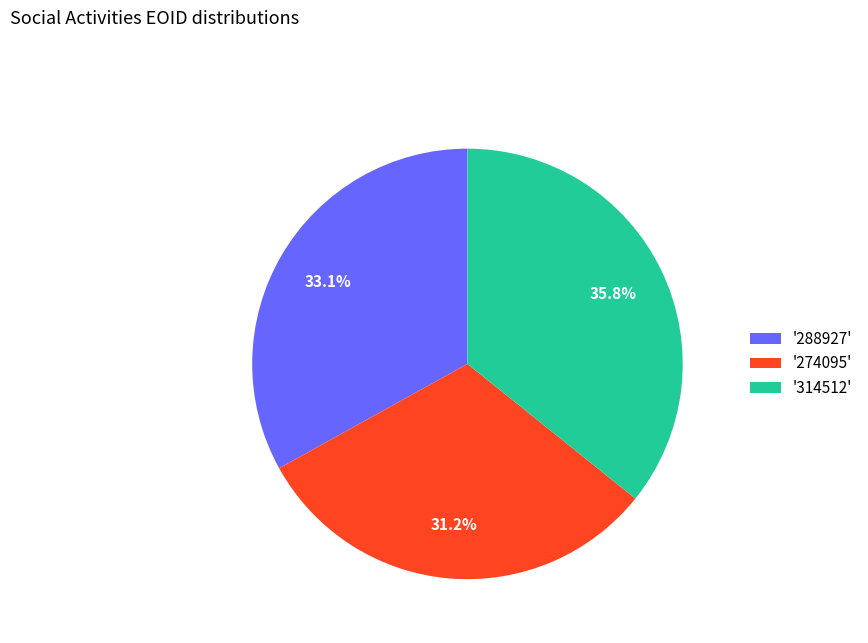

How much of the chart is everything except '274095'?

68.8%